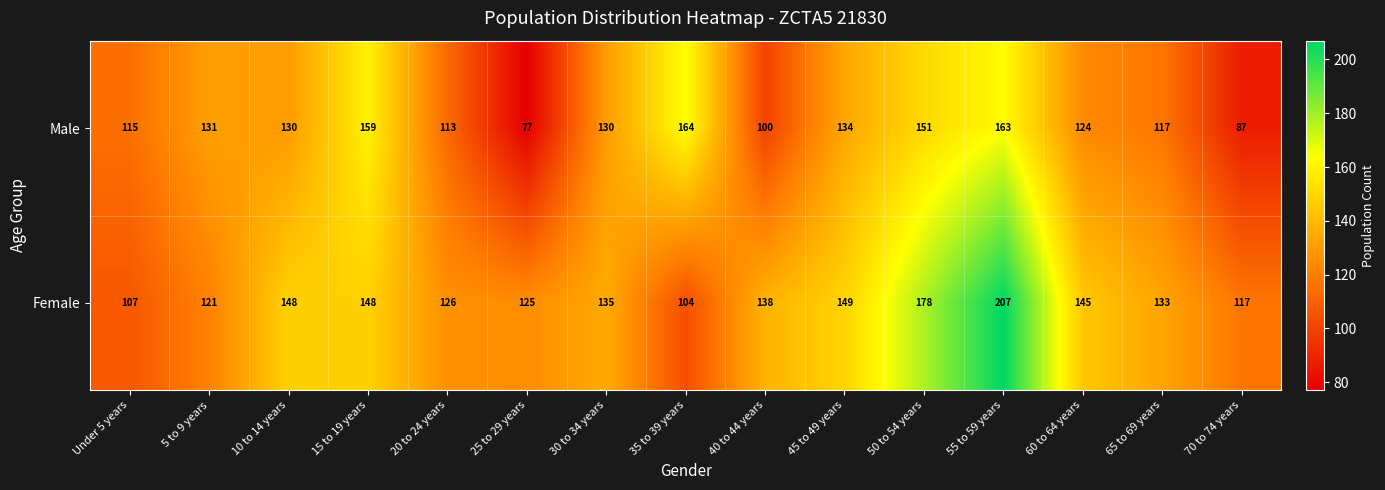

At which category is the sum across all series the highest?

55 to 59 years